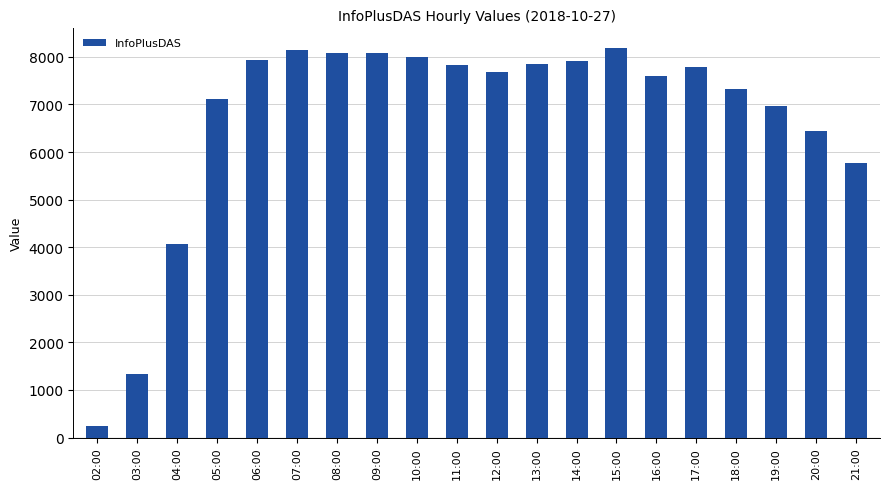

How many values are below 7786?

10